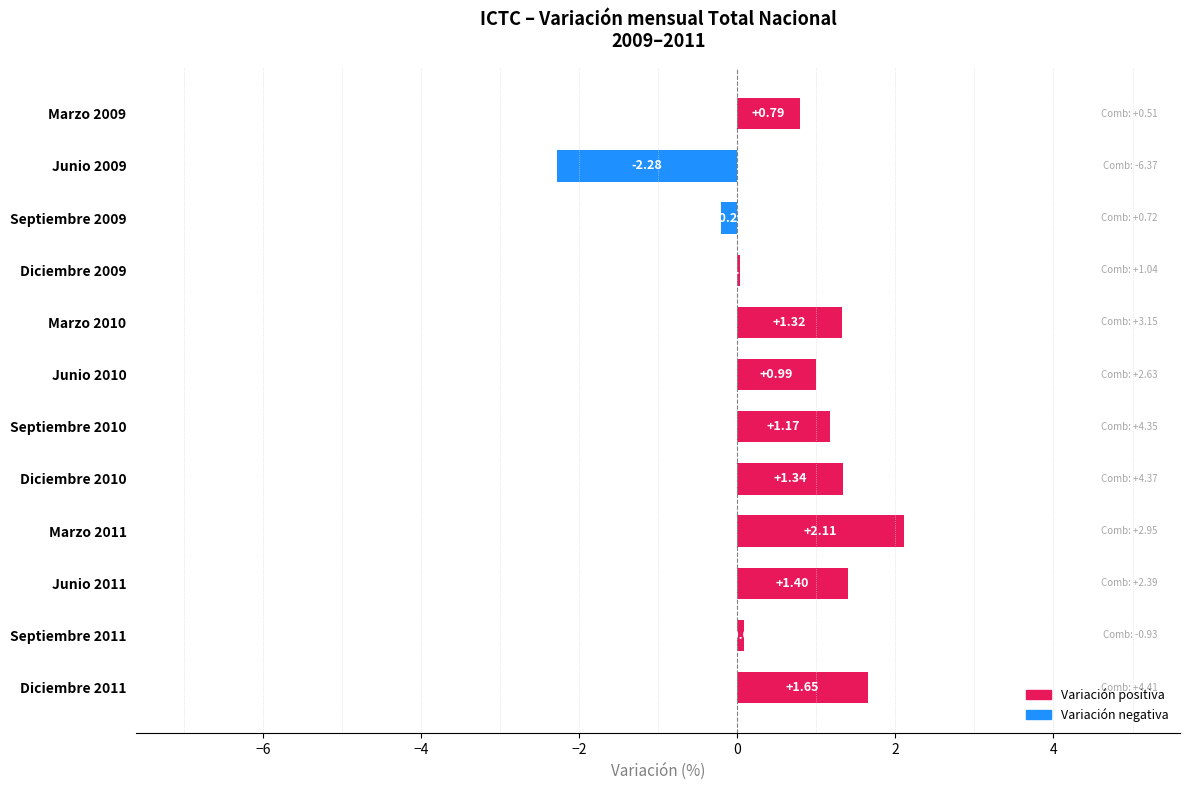

Count the number of values greater than 1.

6